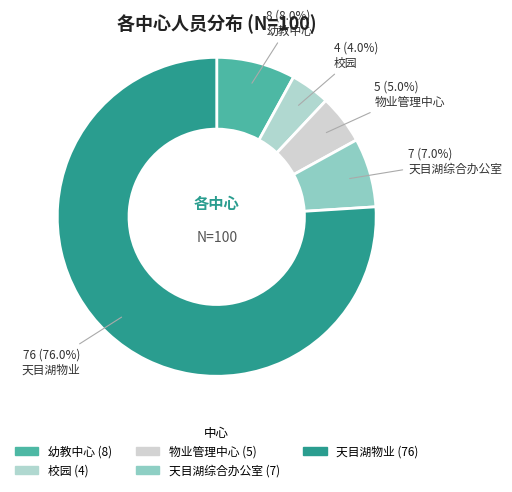

Approximately how many times larger is the value at 天目湖物业 compared to 幼教中心?

9.5